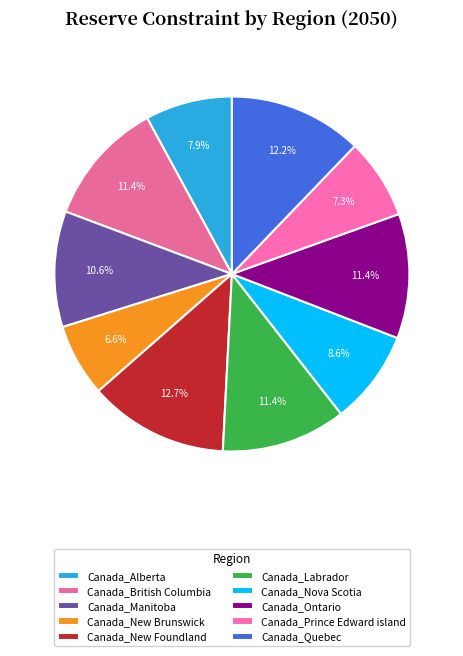

Between Canada_Quebec and Canada_Nova Scotia, which is larger?

Canada_Quebec